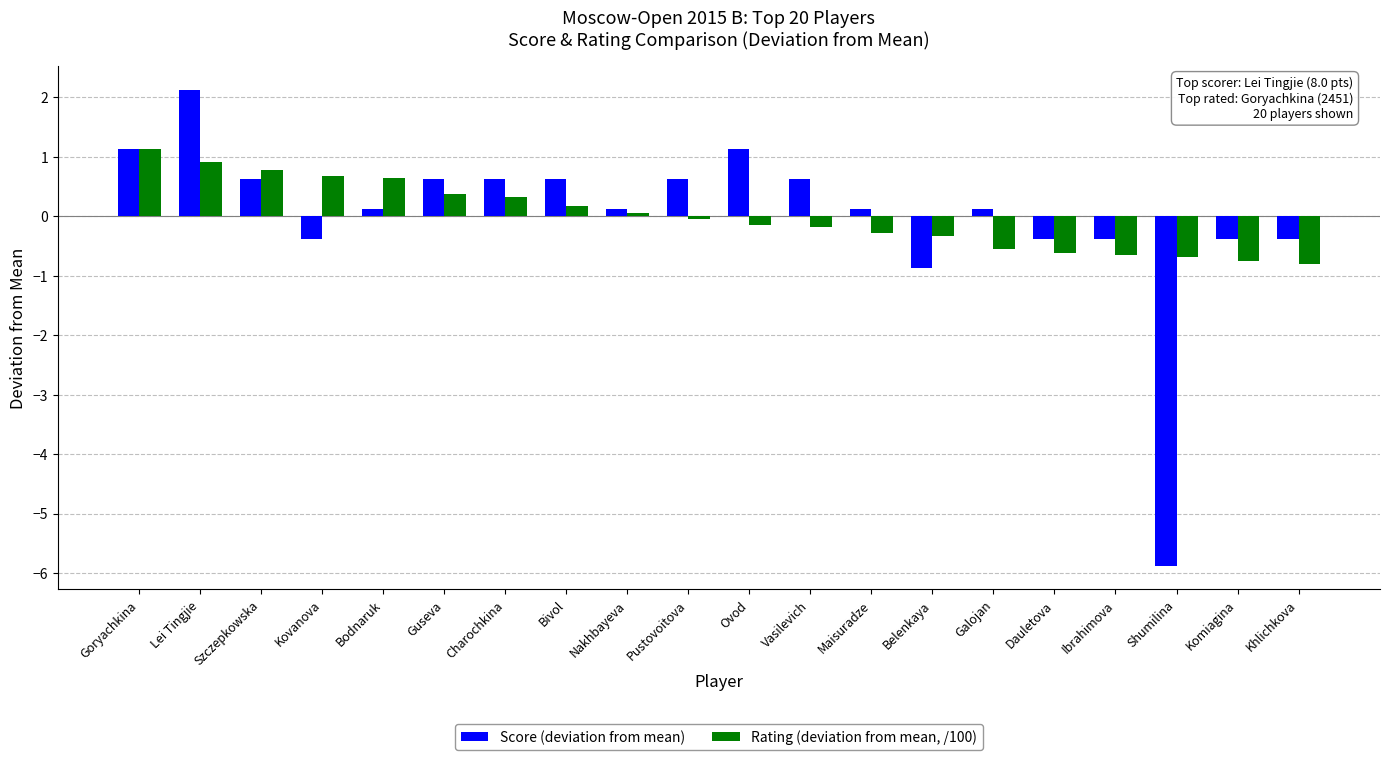

Count the number of data series in this chart.

2